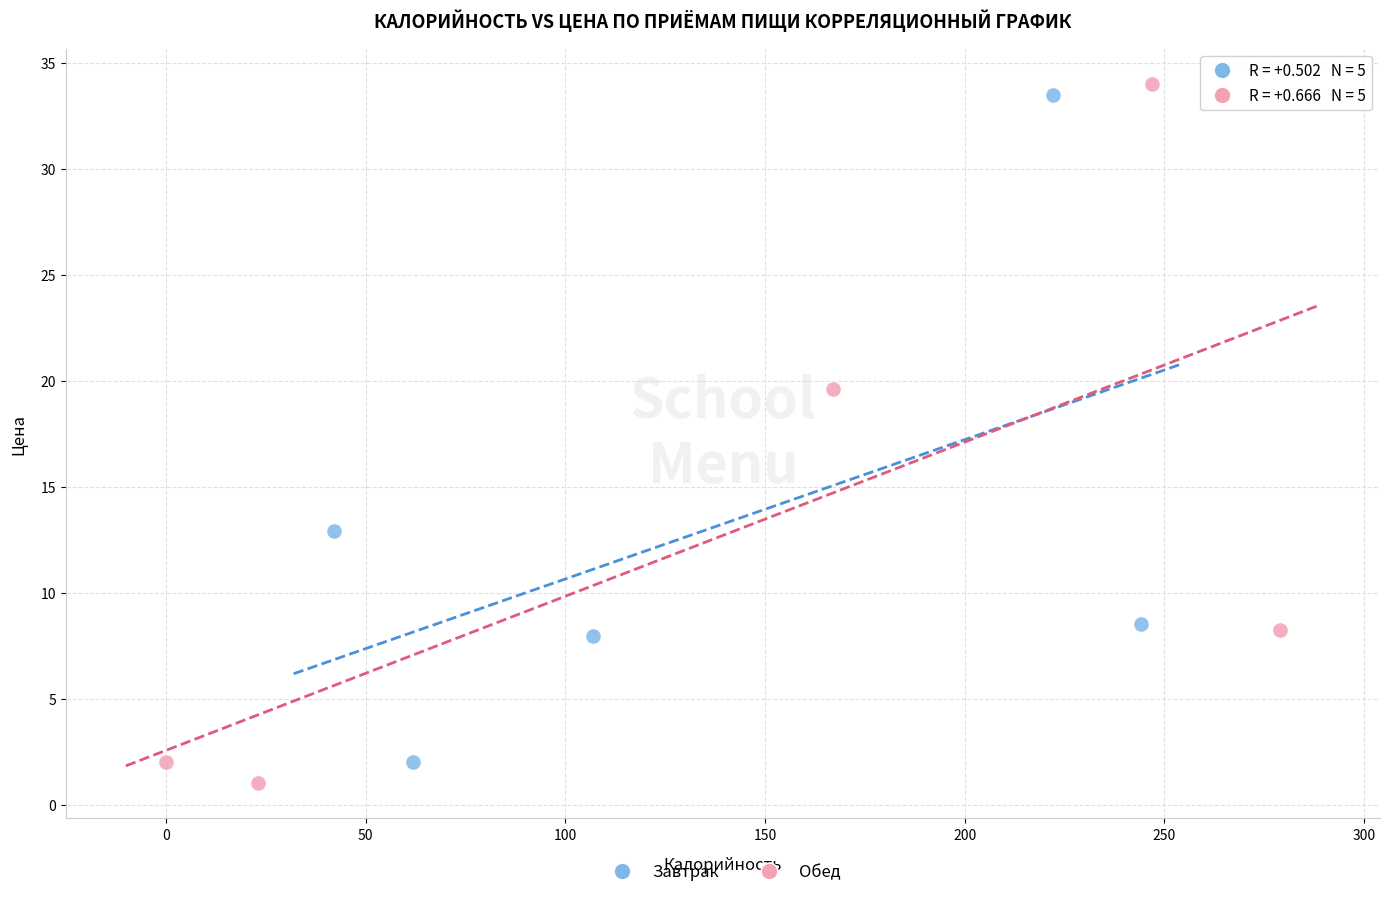

What are all the series names shown in the legend?

Завтрак, Обед